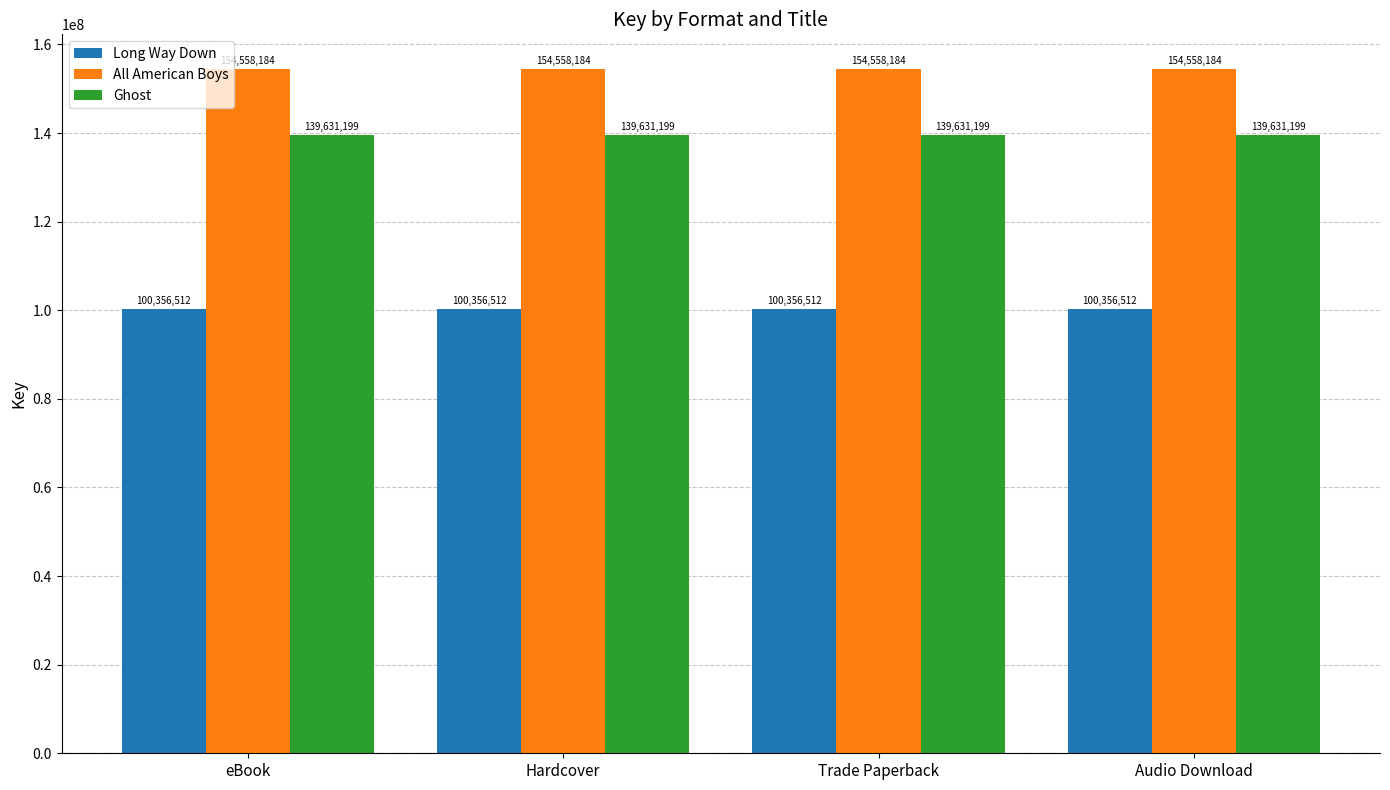

How many bars are there in total?

12